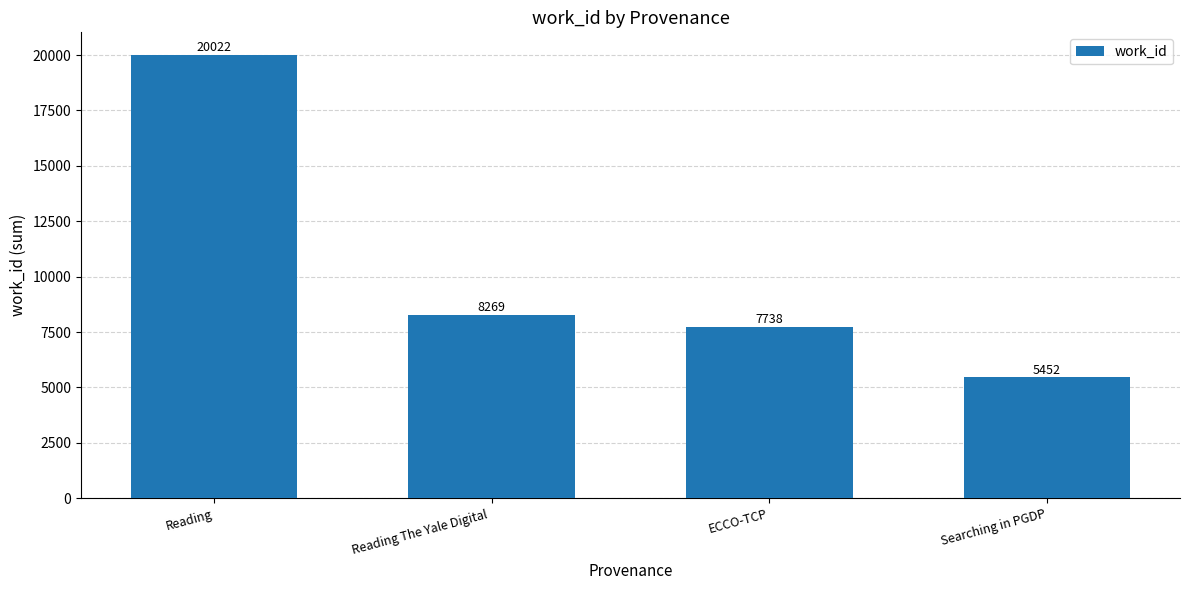

Is it true that the value at Reading The Yale Digital  is 8269?

True